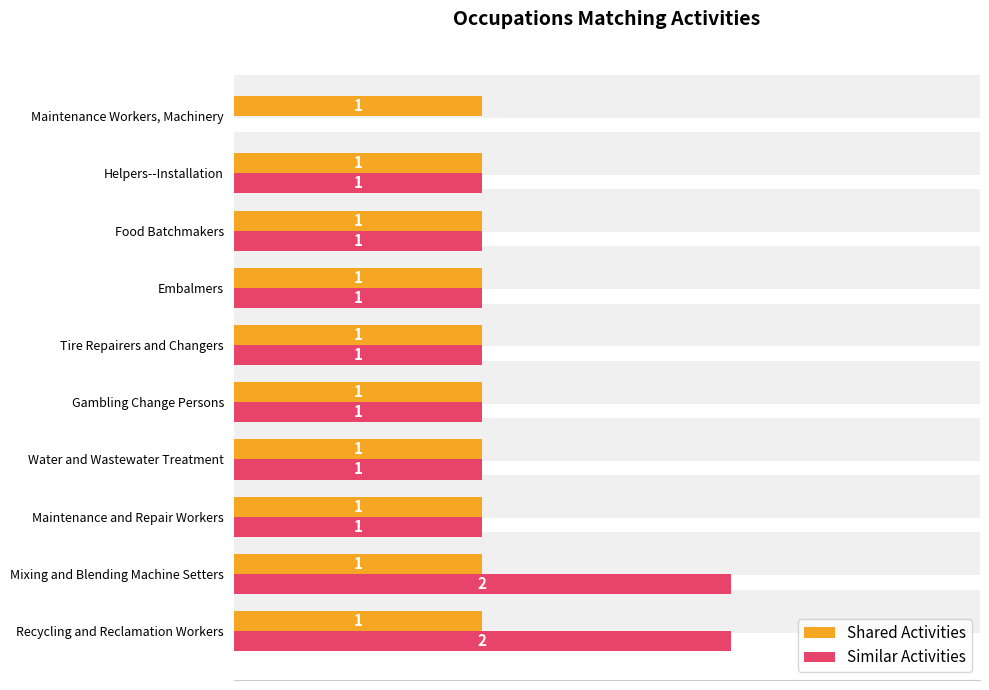

List the series in order of their overall mean, highest first.

Similar Activities, Shared Activities